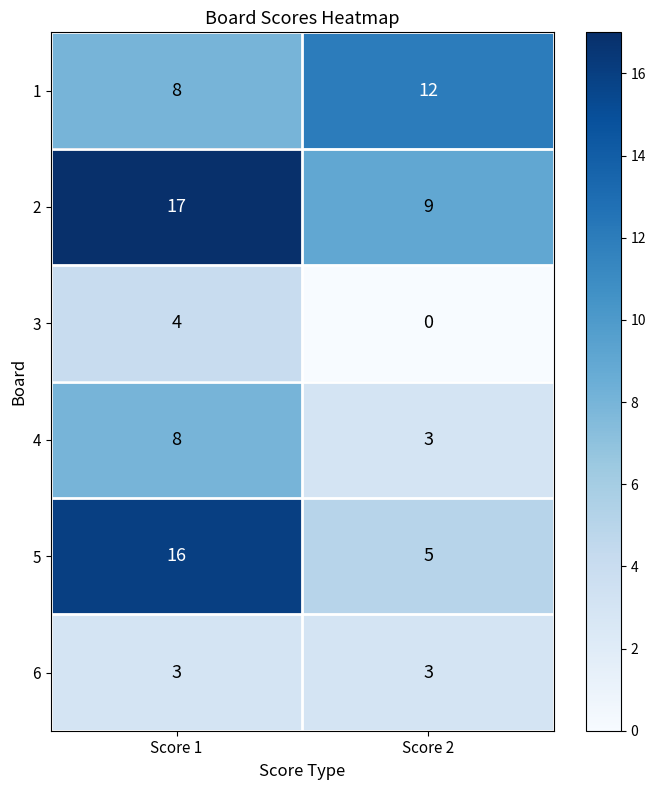

What is the sum of all 2 values?

26